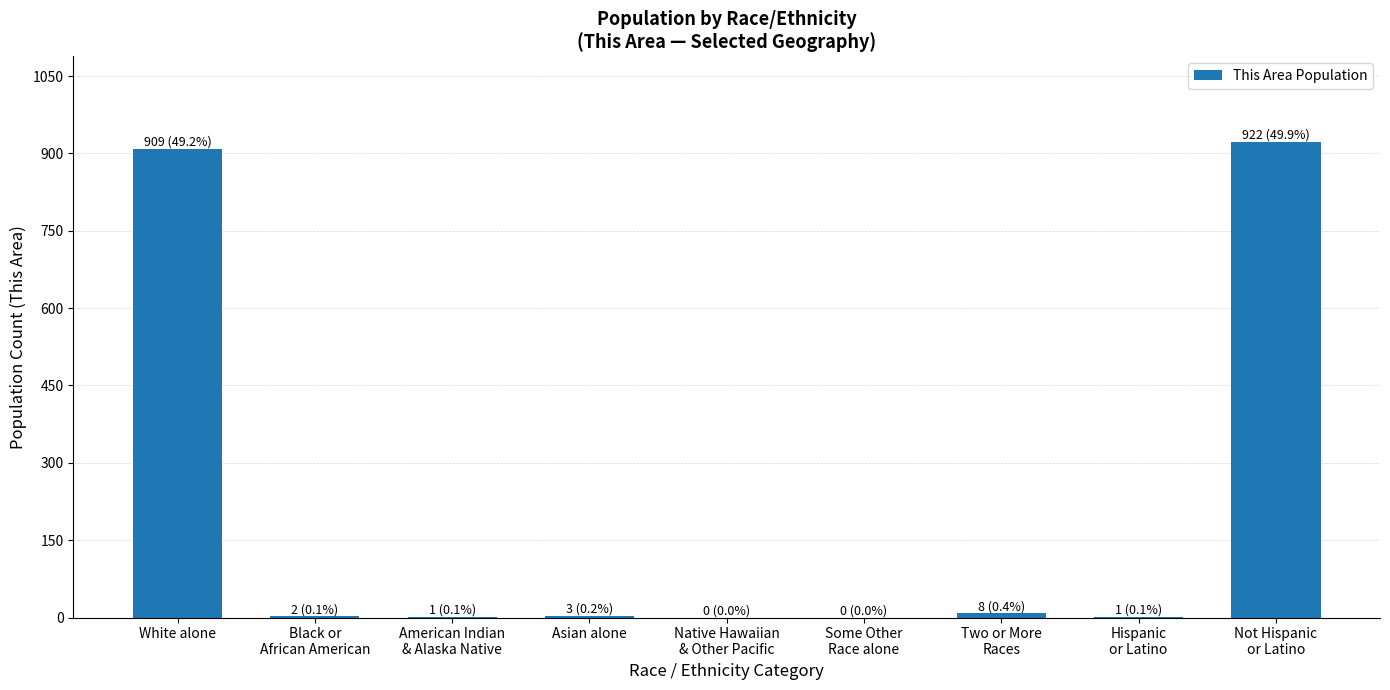

What is the sum of all values?

1846